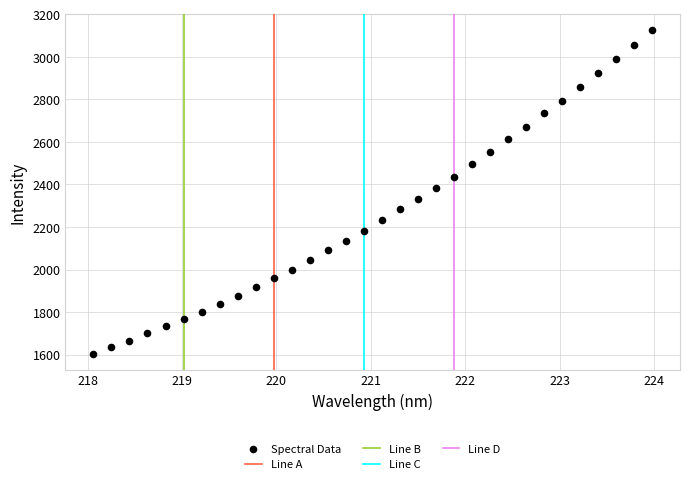

What is the range of X values (max minus min)?

5.9